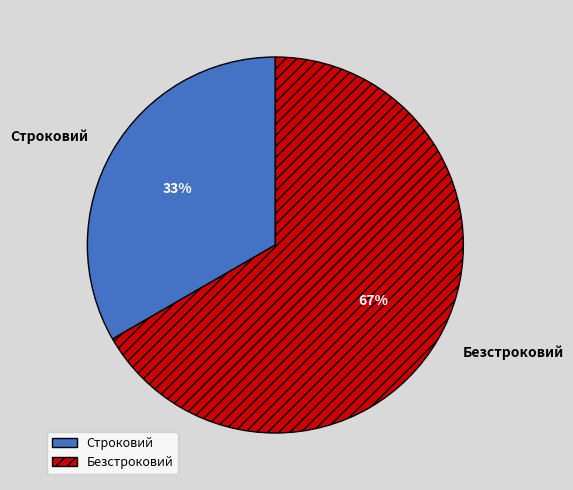

What percentage is the Строковий slice, to the nearest percent?

33%